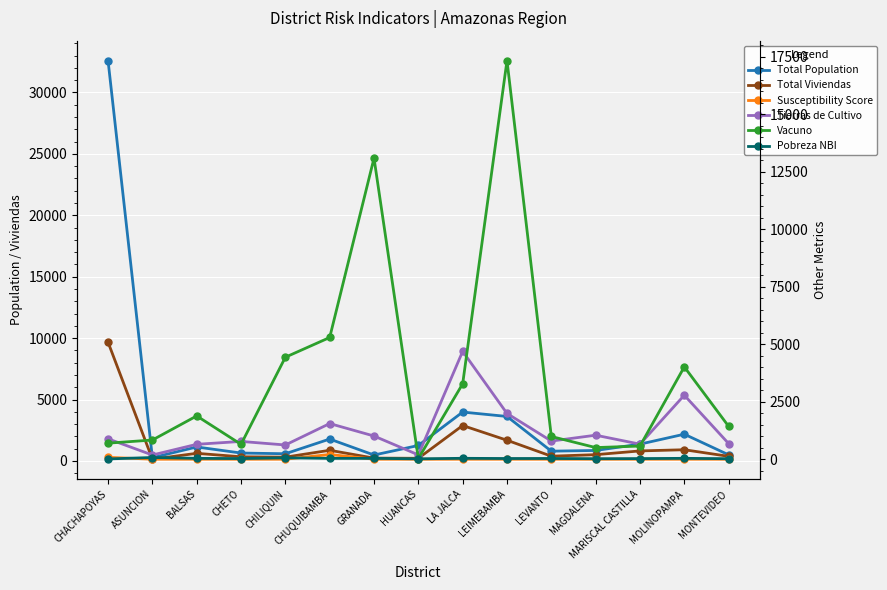

At how many categories does at least one series exceed 1536?

8